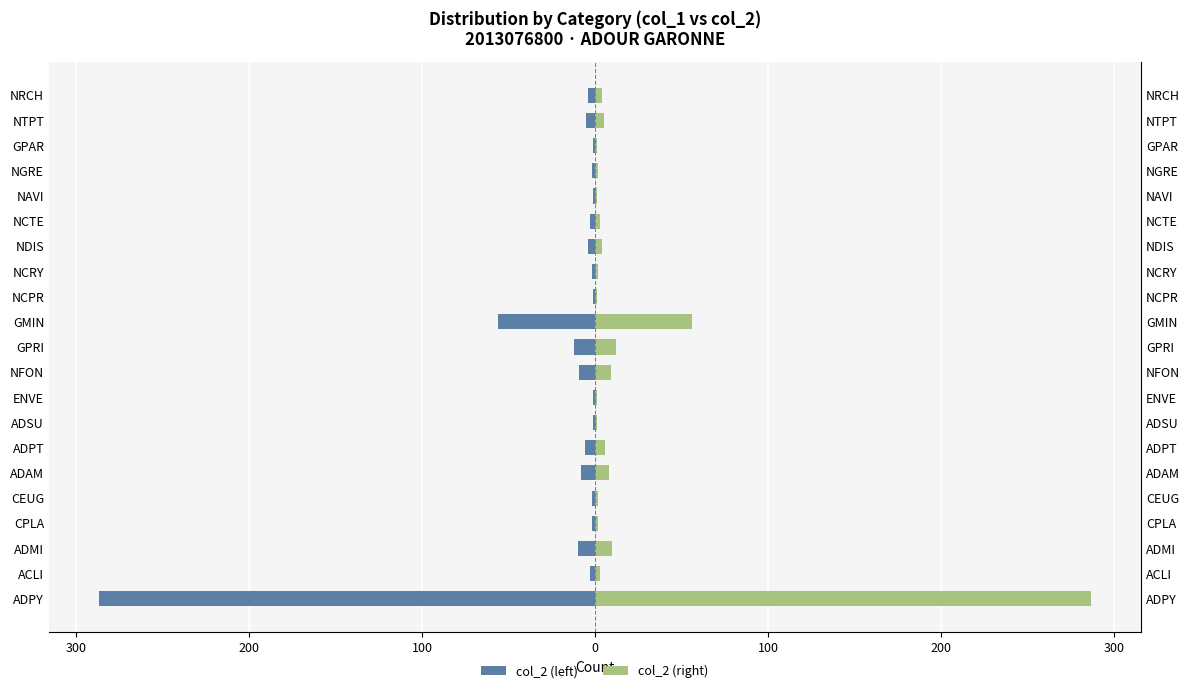

Is the value of col_2 (right) at NCRY greater than the value of col_2 (left) at CPLA?

Yes